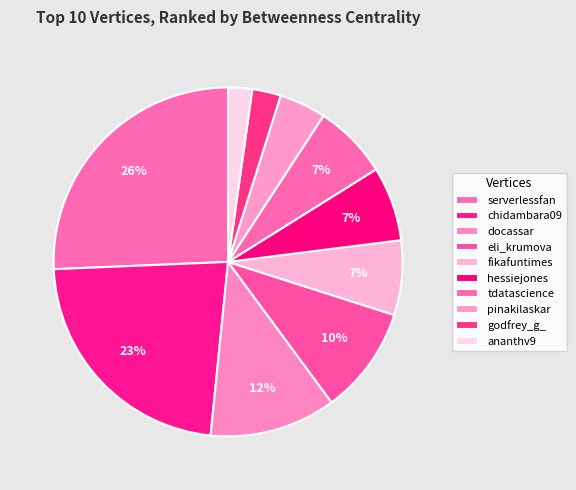

Count the number of slices in the pie.

10